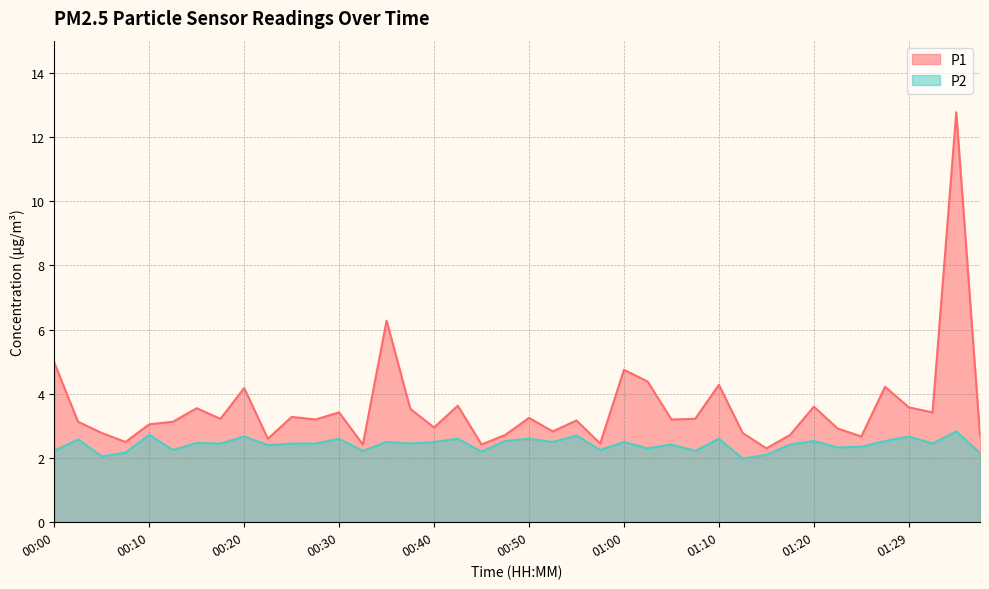

What is the value of the P1 point at the 22nd from the left?

2.8